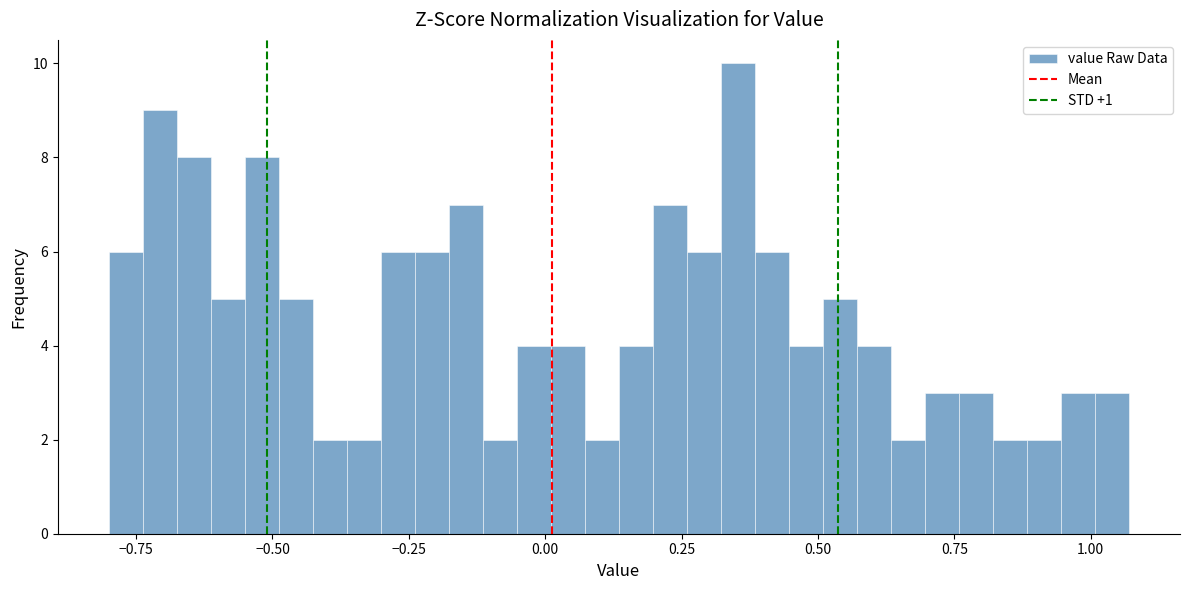

Read against the x-axis, roughly where is the centre of the tallest bar?

0.35